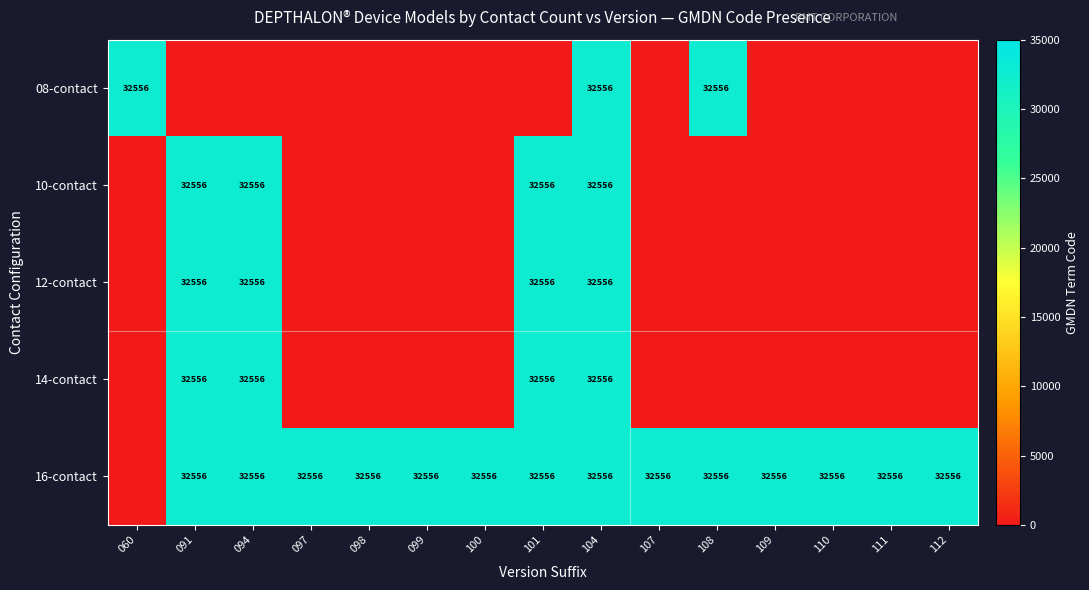

The 16-contact series shows 32556 at 107. True or false?

True